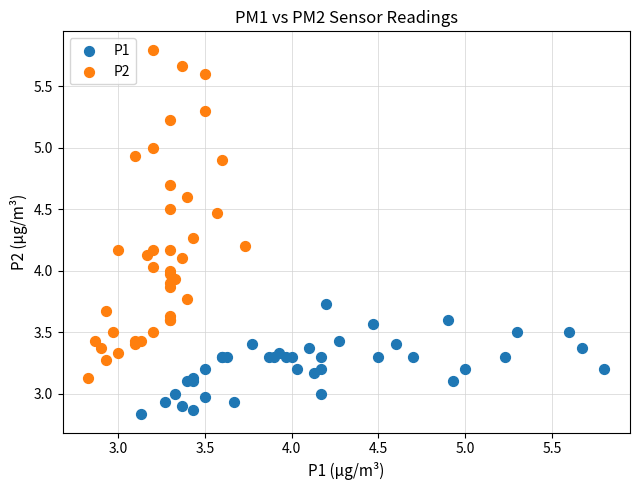

Which series has the largest Y range (max minus min)?

P2